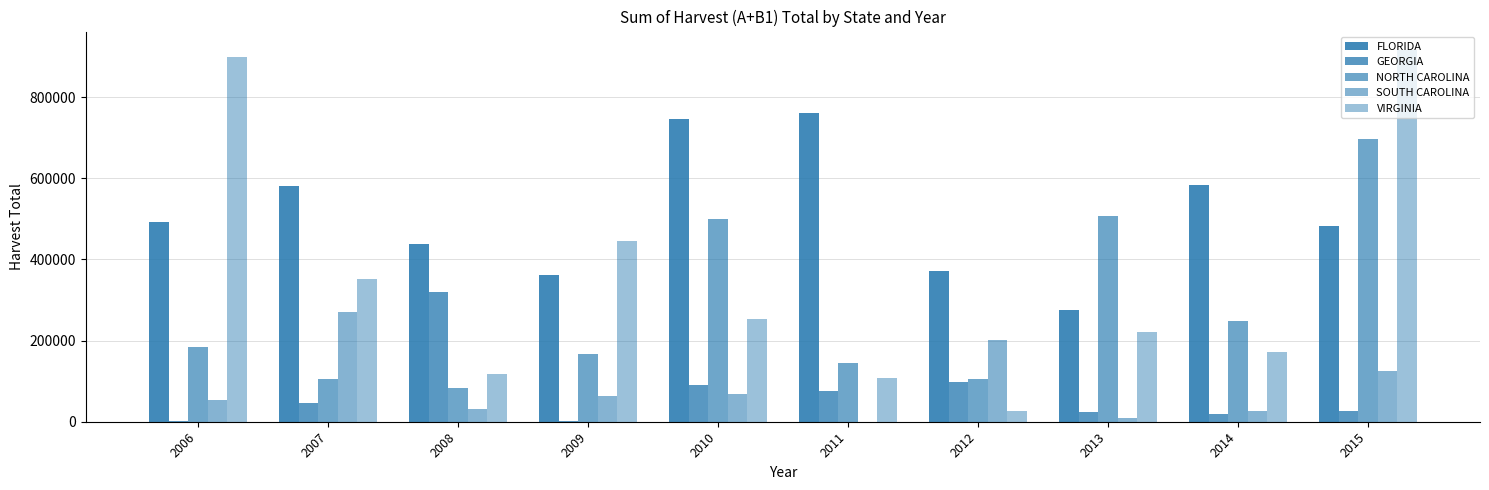

Reading right to left, transcribe all the data shown in this chart.

FLORIDA: 481956	582423	274276	370373	761440	745228	361120	438621	580632	493334
GEORGIA: 26499	19079	25183	97766	74651	89840	2009	320174	46729	1733
NORTH CAROLINA: 695842	247386	506067	104106	145796	498581	166195	82566	106213	184300
SOUTH CAROLINA: 124933	26439	9873	201223	0	67946	62332	32497	271431	53634
VIRGINIA: 915944	171463	221800	26537	107424	254414	445993	116420	352071	898542